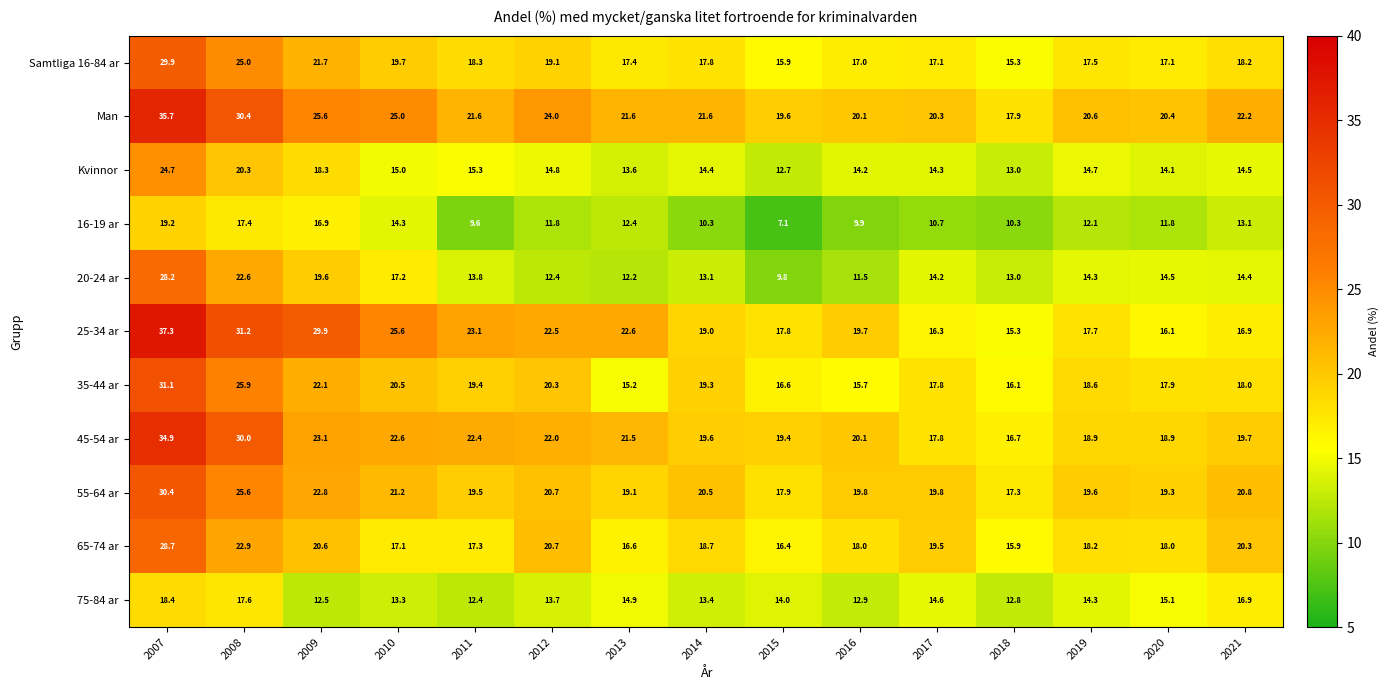

Where does the 55-64 ar series first go above 19?

2007